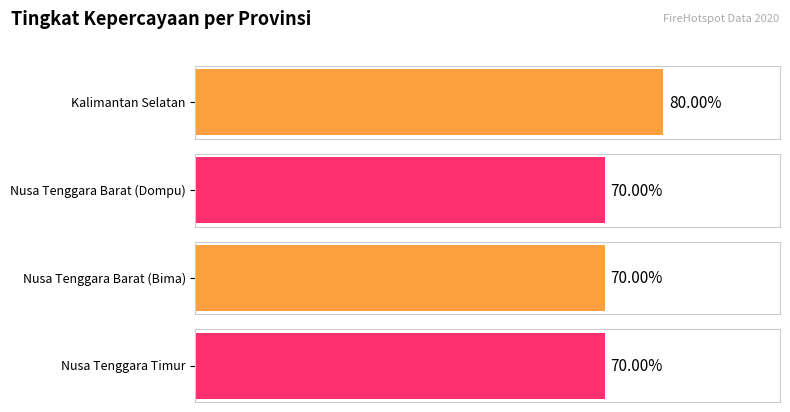

List the labels in order of value, smallest first.

Nusa Tenggara Barat (Dompu), Nusa Tenggara Barat (Bima), Nusa Tenggara Timur, Kalimantan Selatan